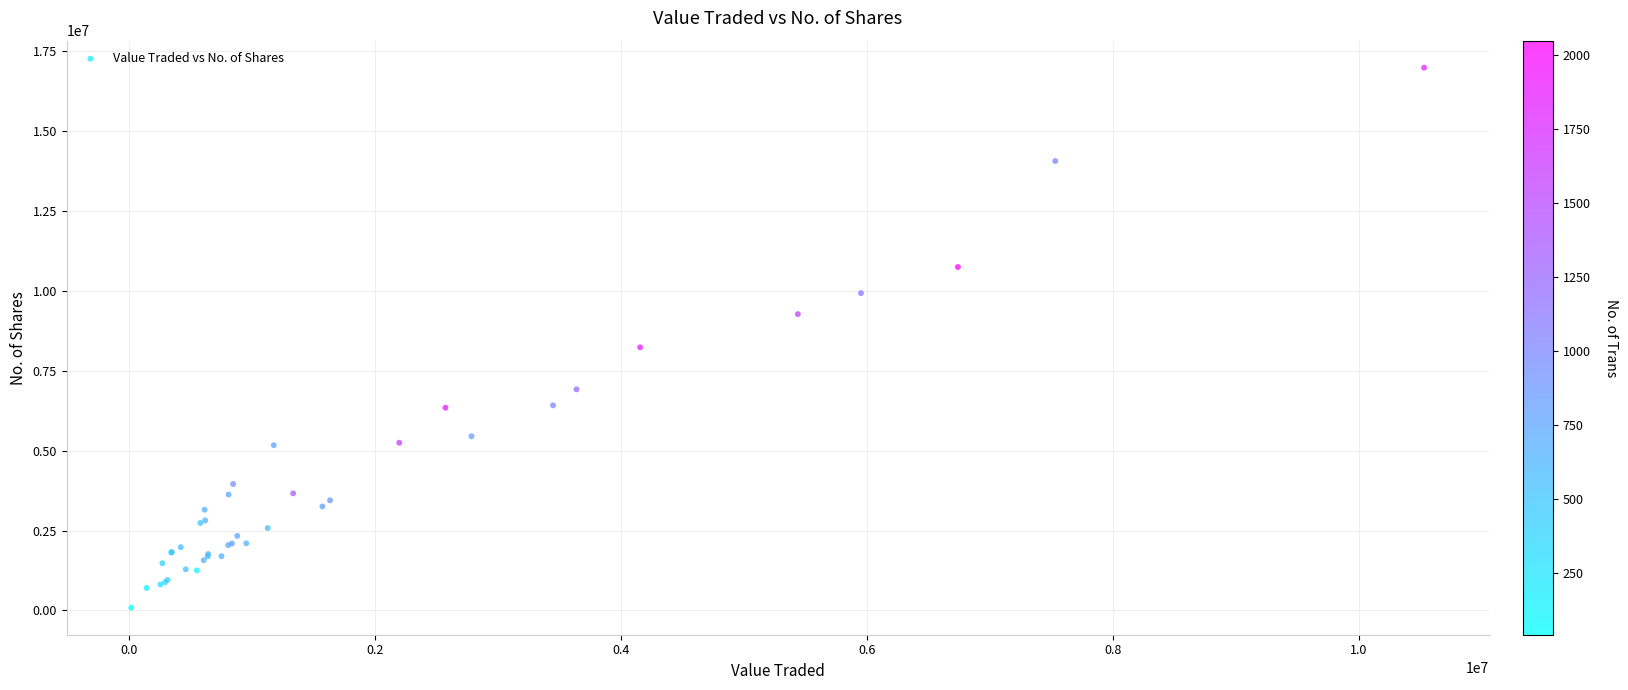

What Y value in the scatter plot is closest to 8537297?

8236487